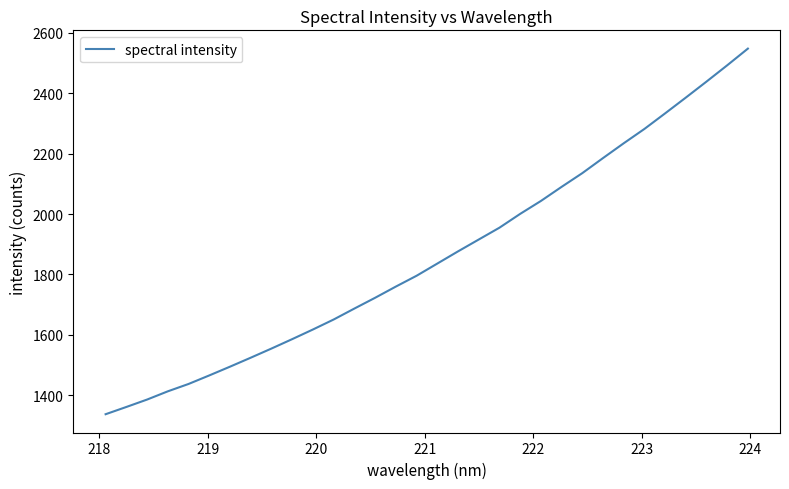

What is the smallest value displayed?

1337.1